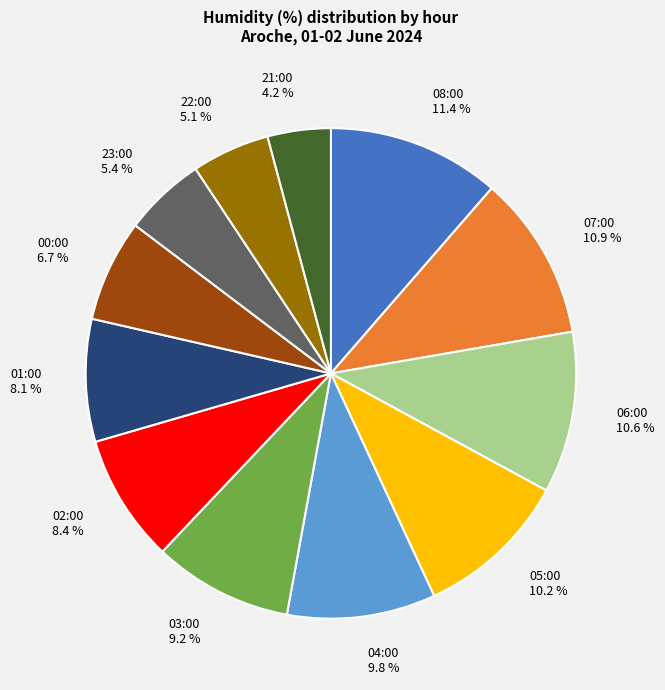

Which has a higher value, 23:00 or 05:00?

05:00